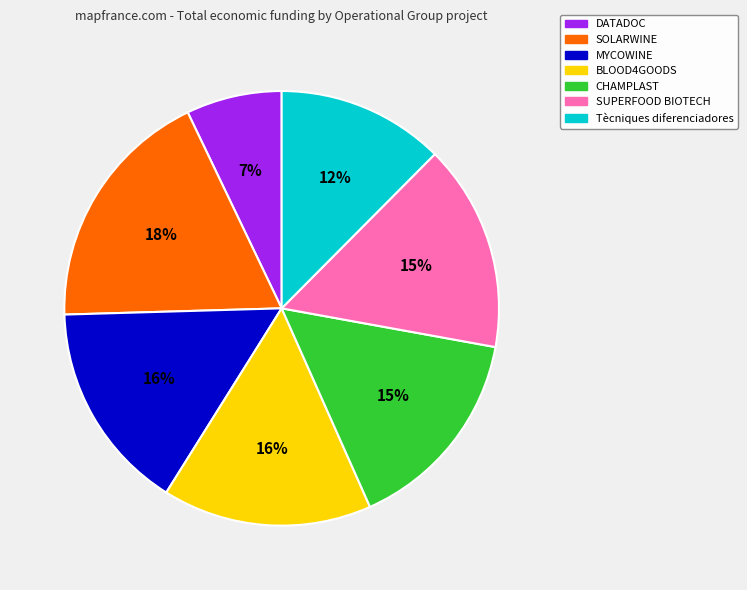

Does MYCOWINE account for over 50% of the chart?

No